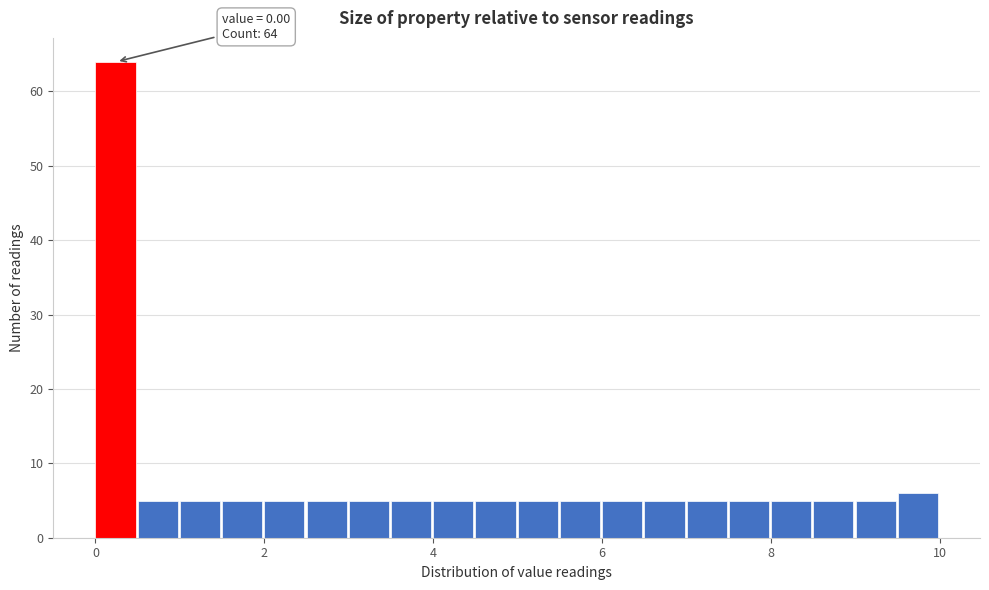

Read against the x-axis, roughly where is the centre of the tallest bar?

0.2